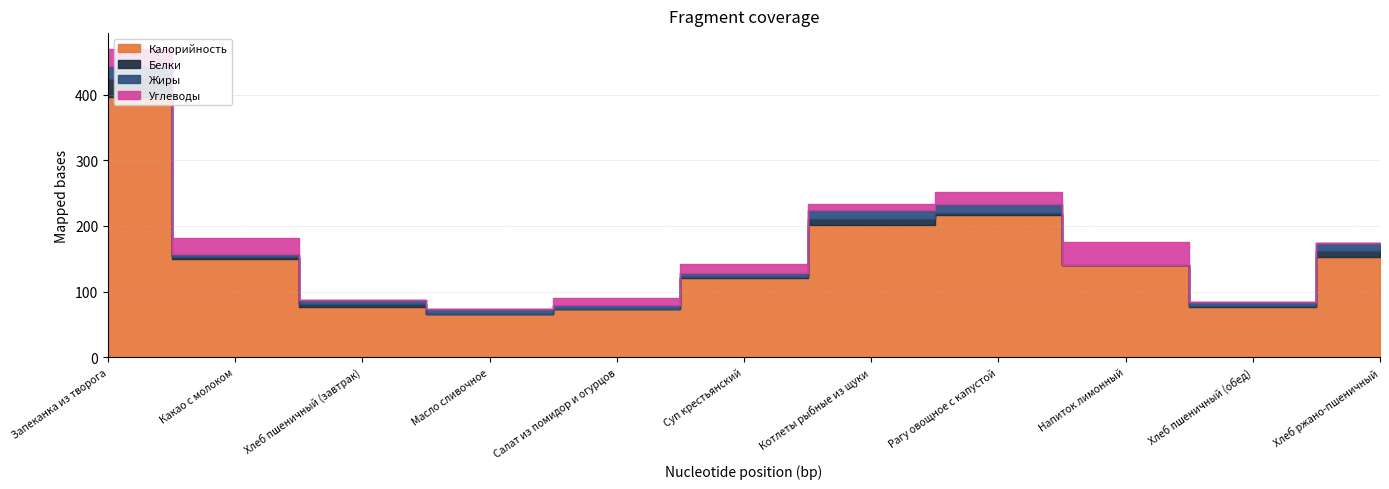

What is the sum of the Белки values at Котлеты рыбные из щуки and Рагу овощное с капустой?

11